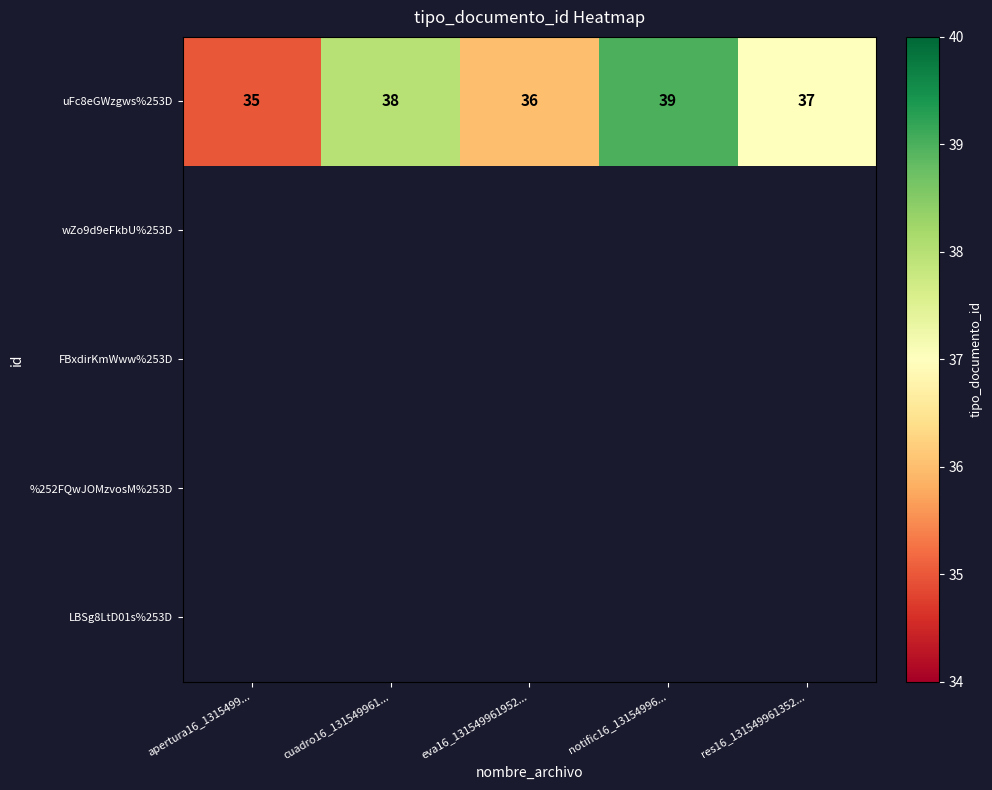

What is the maximum value shown in the chart?

39.0